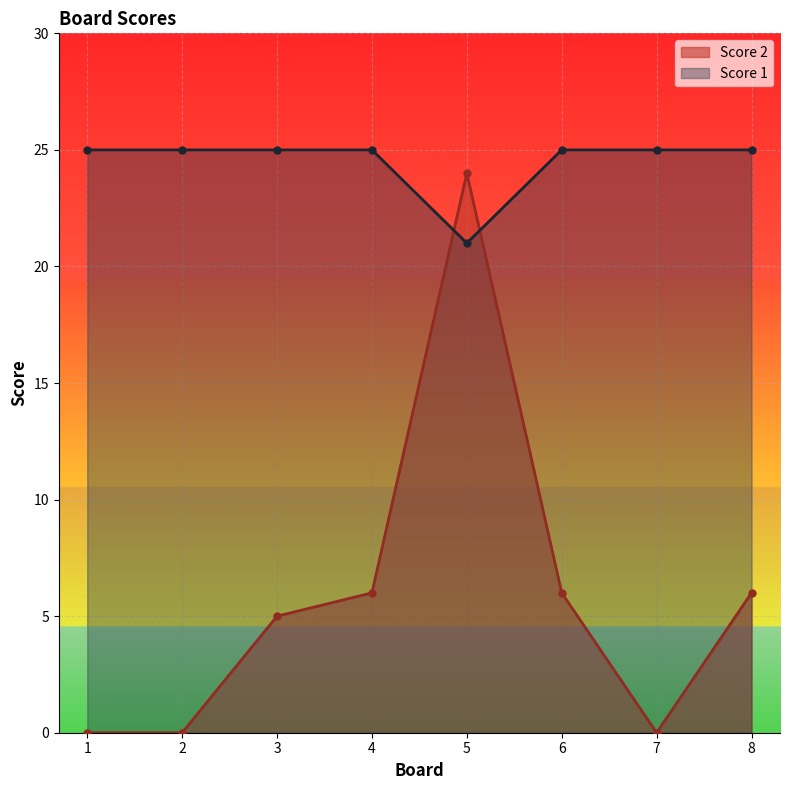

What is the greatest value displayed?

25